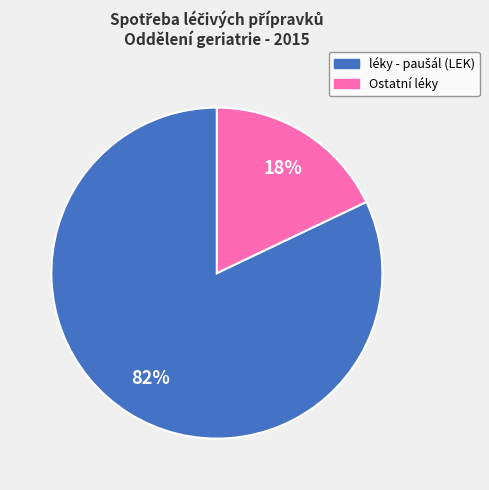

Is there a majority slice in this chart?

Yes